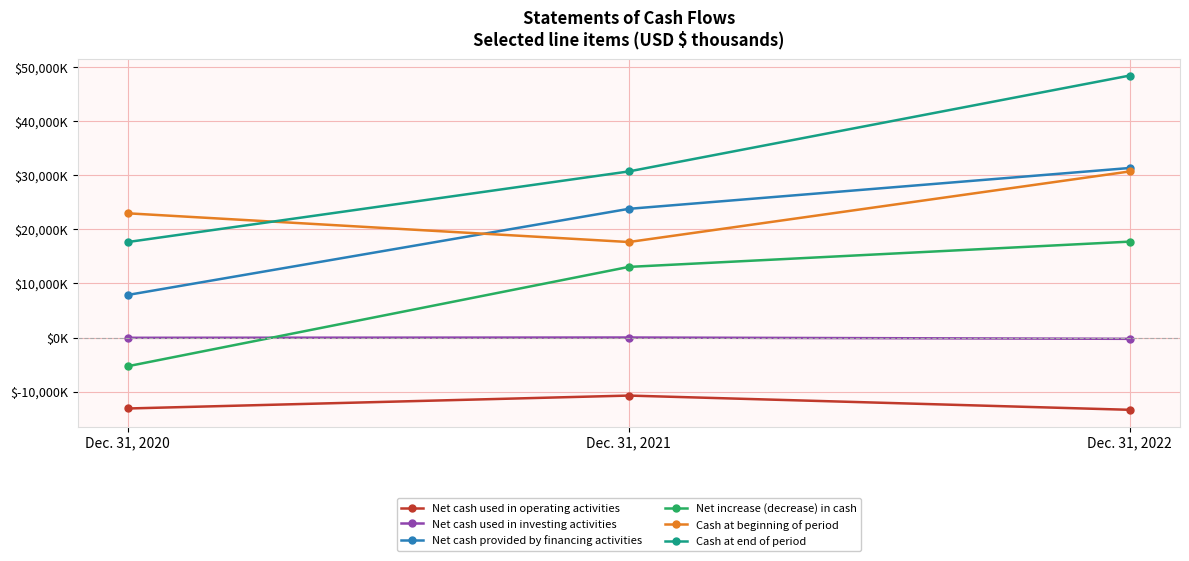

What is the total value across all series at Dec. 31, 2022?

114558